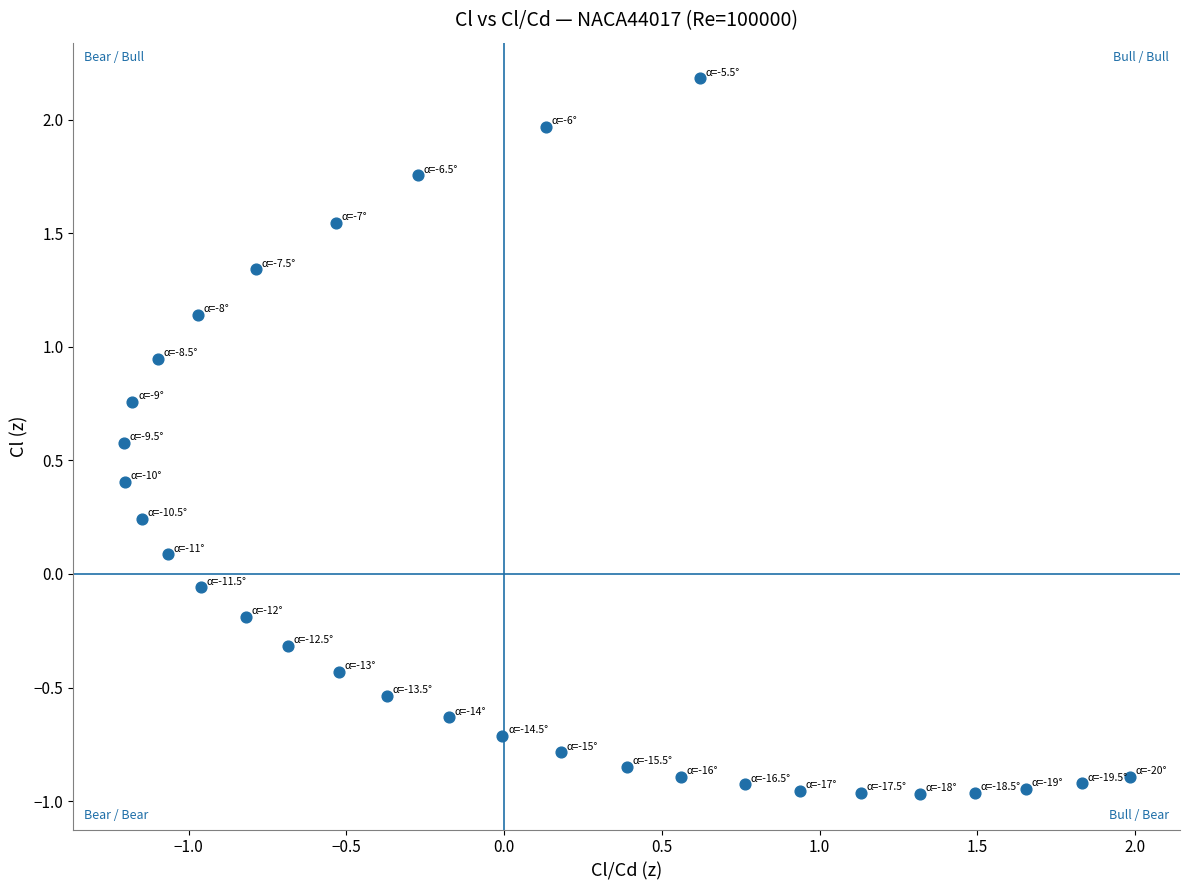

What is the range of Y values (max minus min)?

3.1